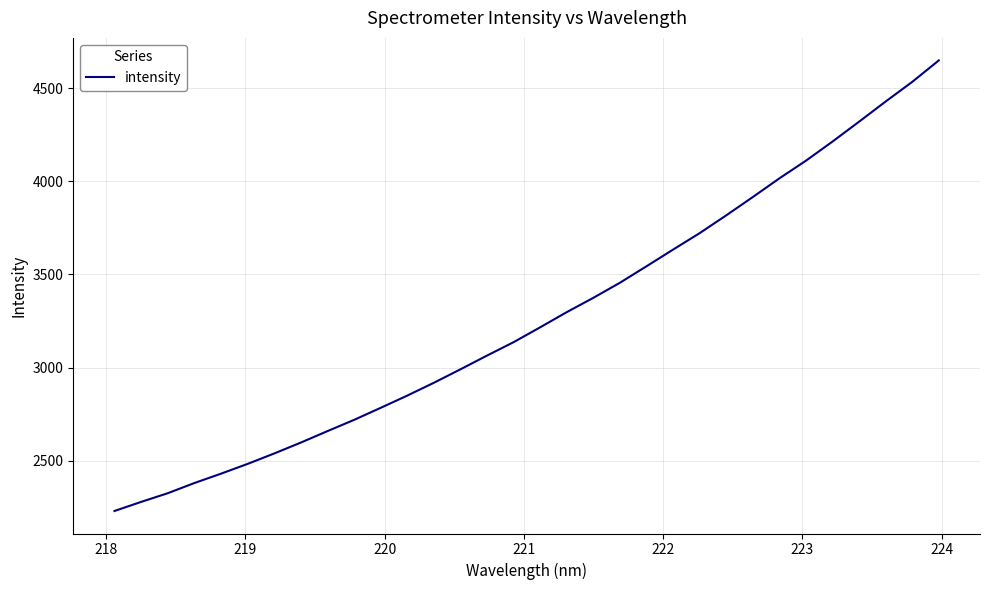

Does the chart display data point markers on the line(s)?

No